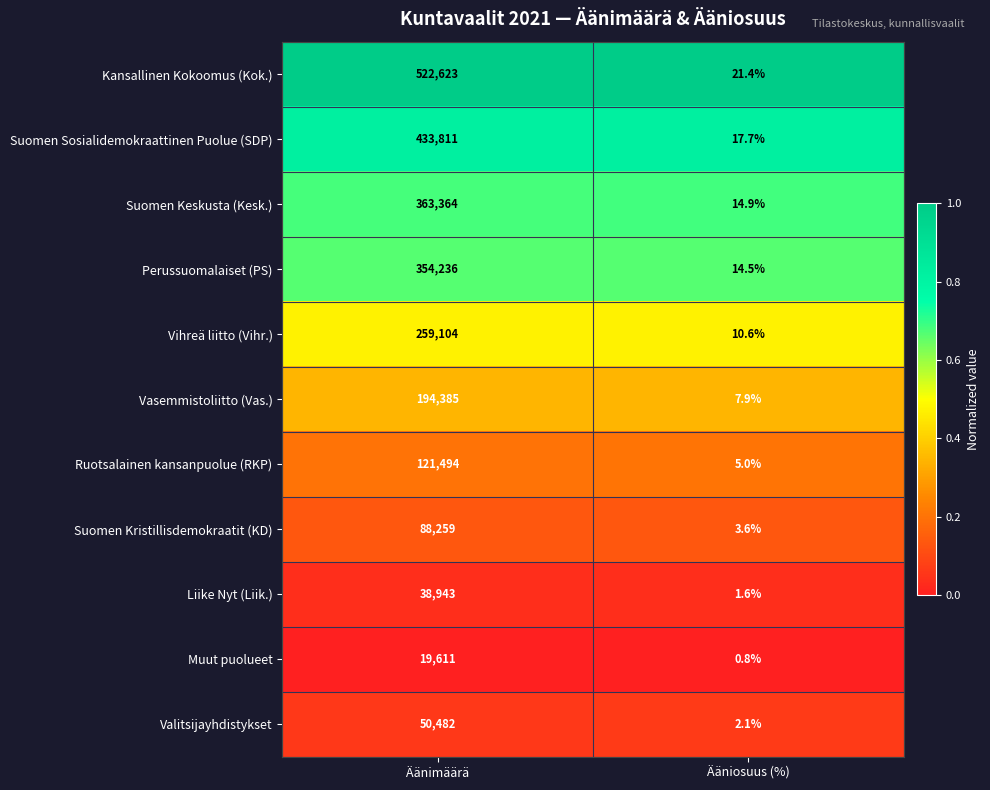

Which series changed the most between Äänimäärä and Ääniosuus (%)?

Kansallinen Kokoomus (Kok.)